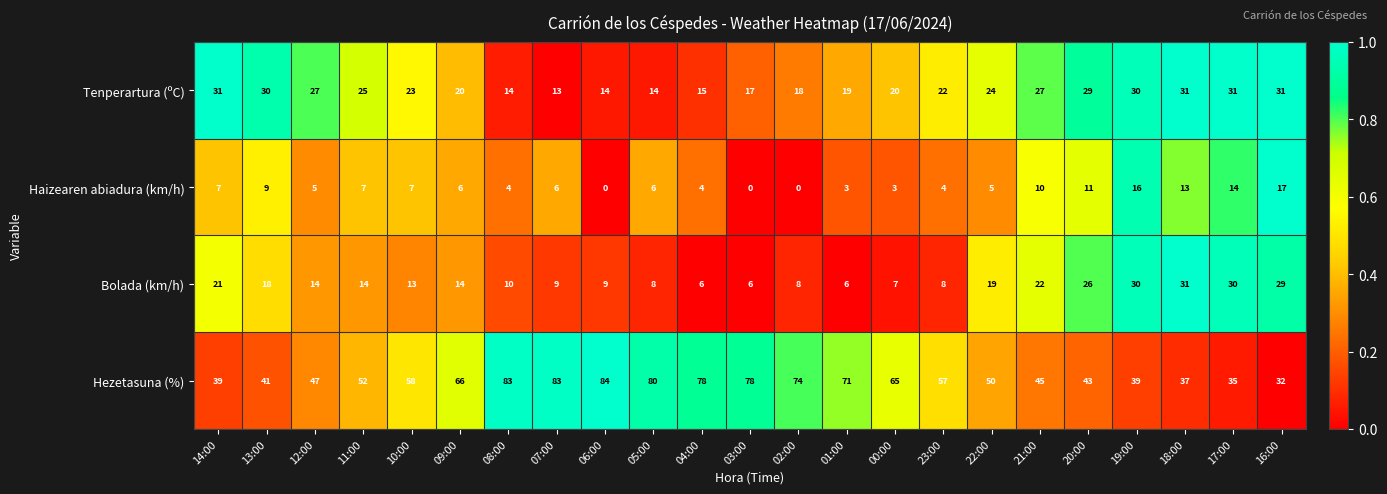

At 23:00, list the series in order from smallest to largest.

Haizearen abiadura (km/h), Bolada (km/h), Tenperartura (ºC), Hezetasuna (%)